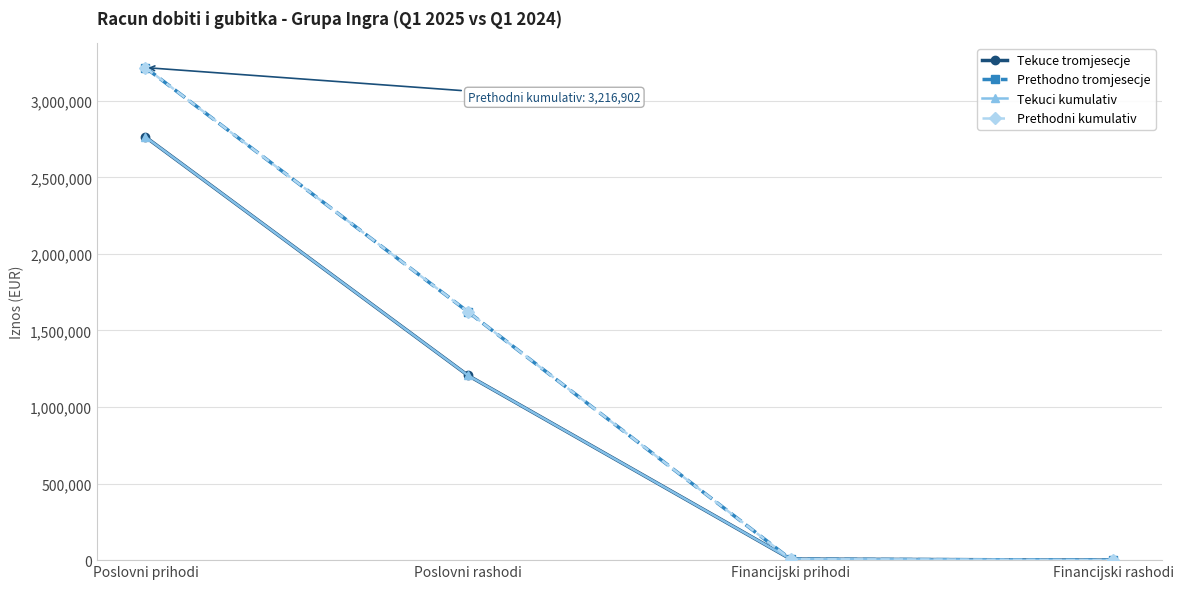

Does the chart have visible grid lines?

Yes